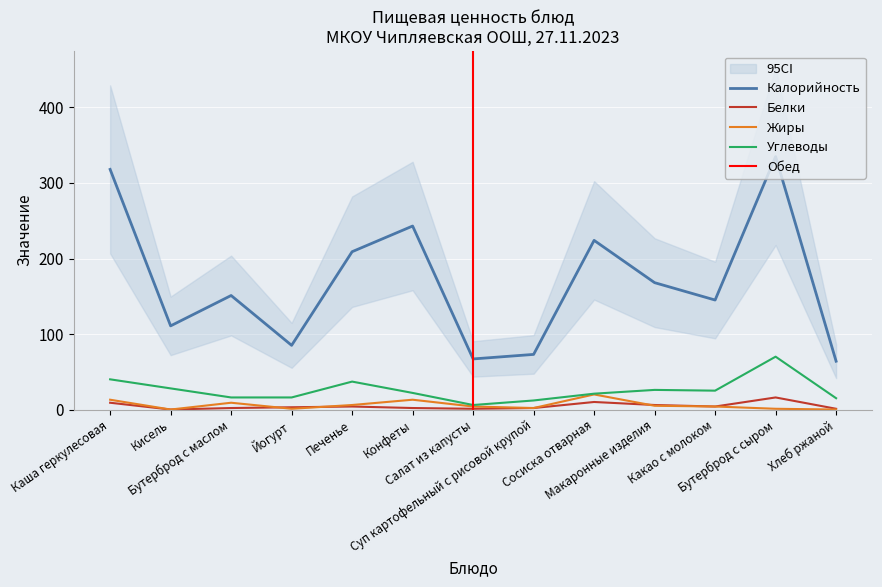

What position from the left is Хлеб ржаной?

13